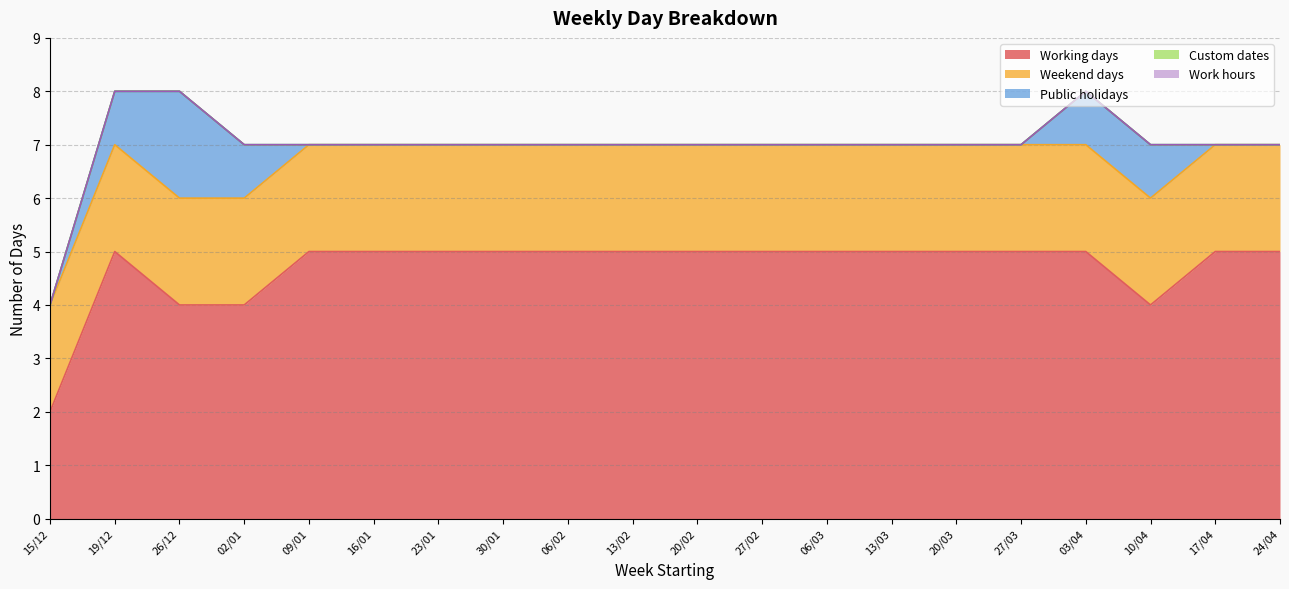

What position from the right is 15/12?

20